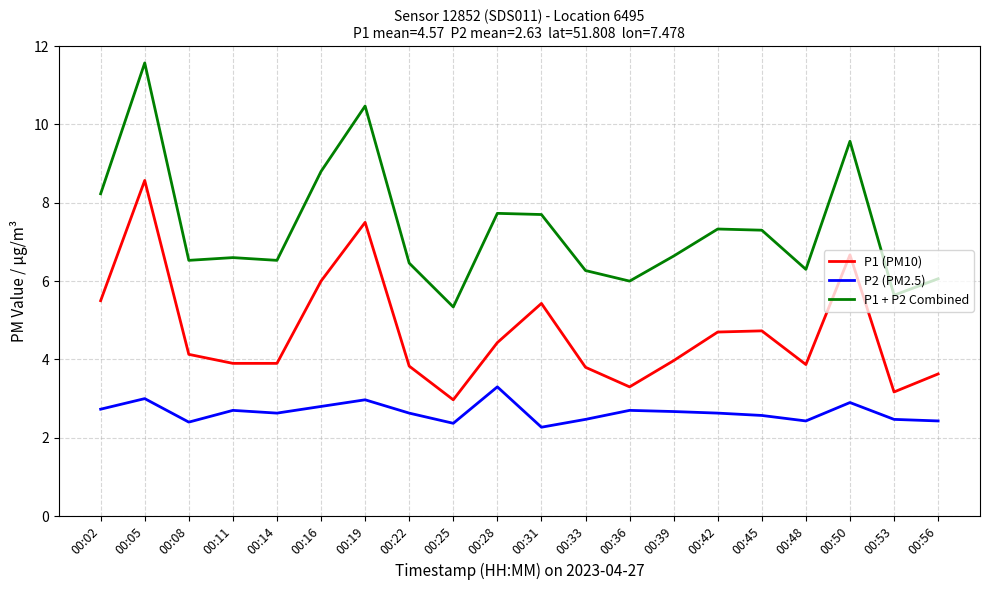

Between 00:16 and 00:22, which series saw the biggest shift?

P1 + P2 Combined